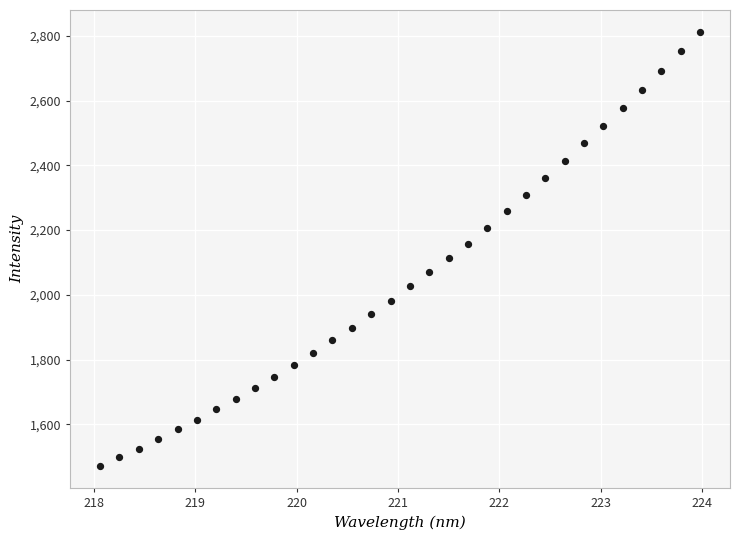

What is the range of Y values (max minus min)?

1342.3